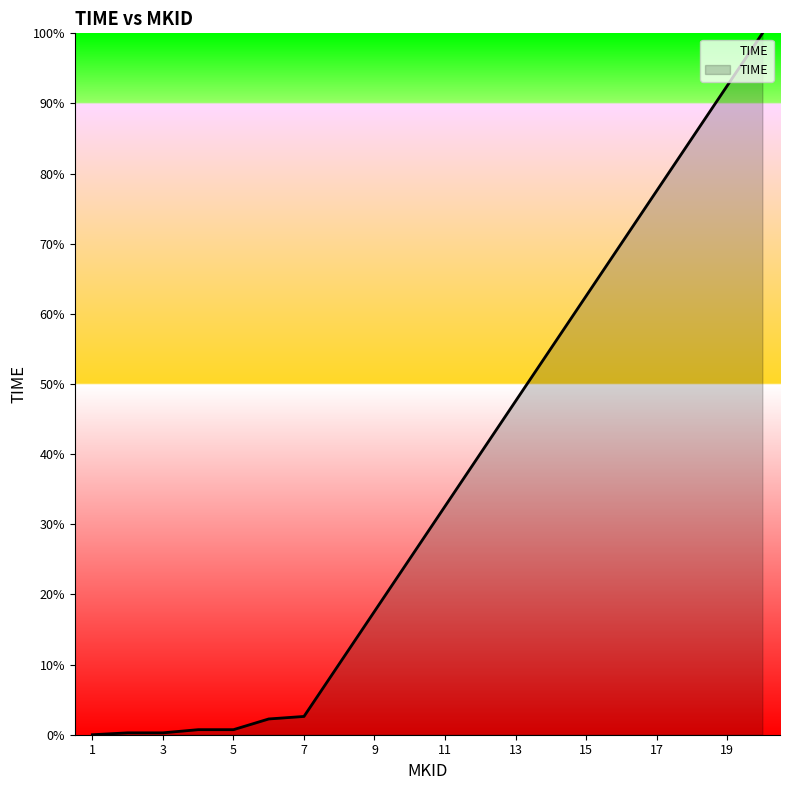

What is the maximum value shown in the chart?

100.0